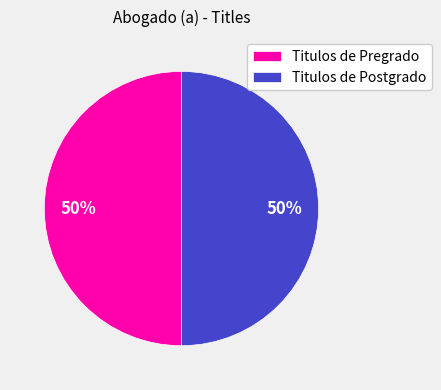

Combined, do Titulos de Postgrado and Titulos de Pregrado account for over 50%?

Yes